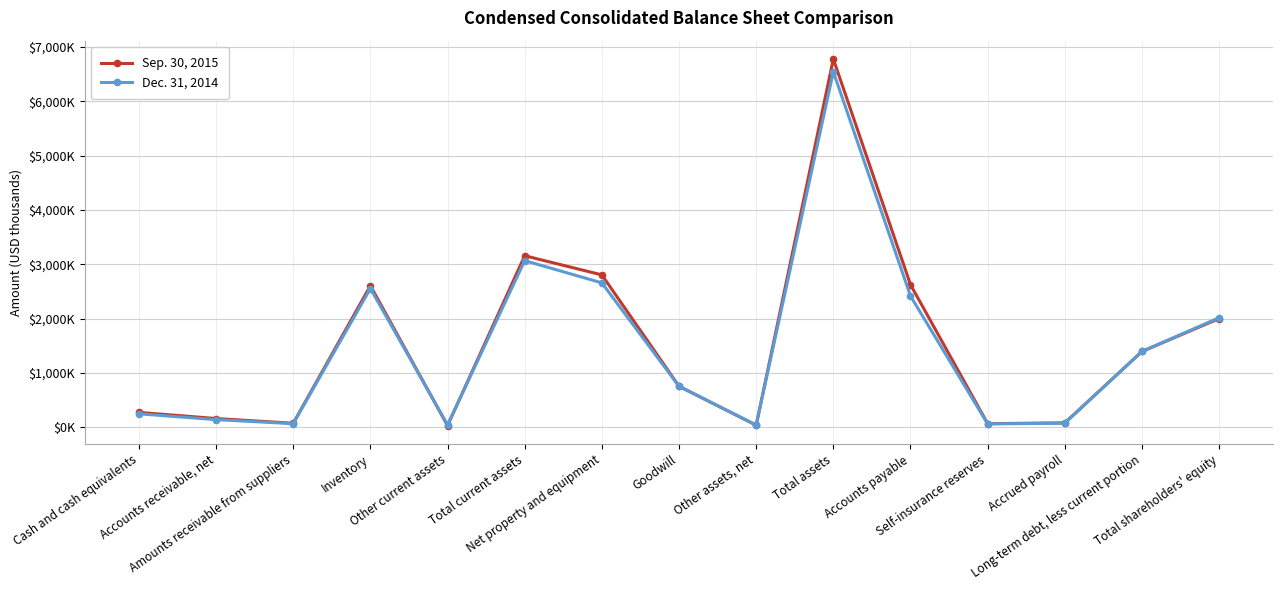

What are all the series names shown in the legend?

Sep. 30, 2015, Dec. 31, 2014